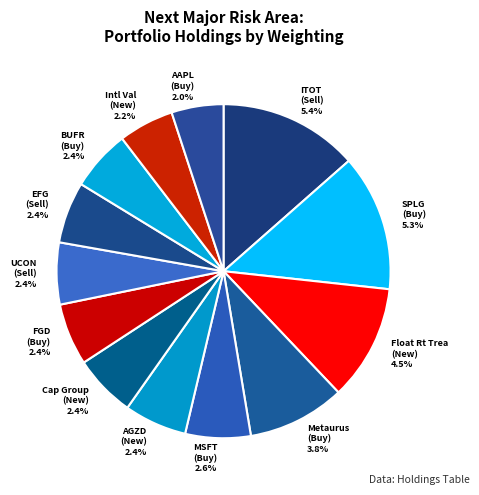

Is there any slice that represents more than half of the pie?

No